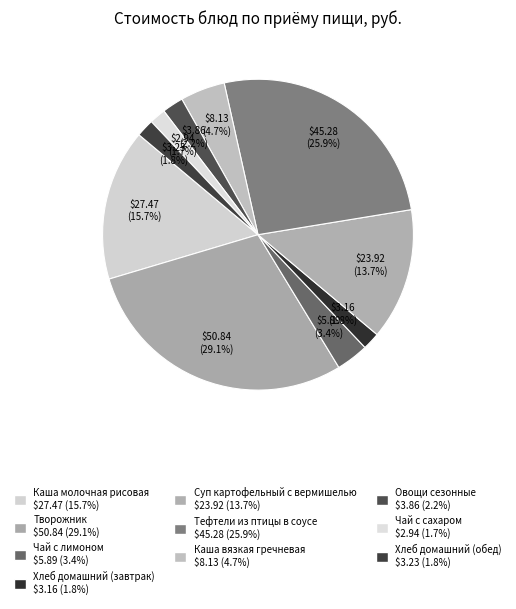

What percentage is NOT represented by Каша молочная рисовая?

84.3%